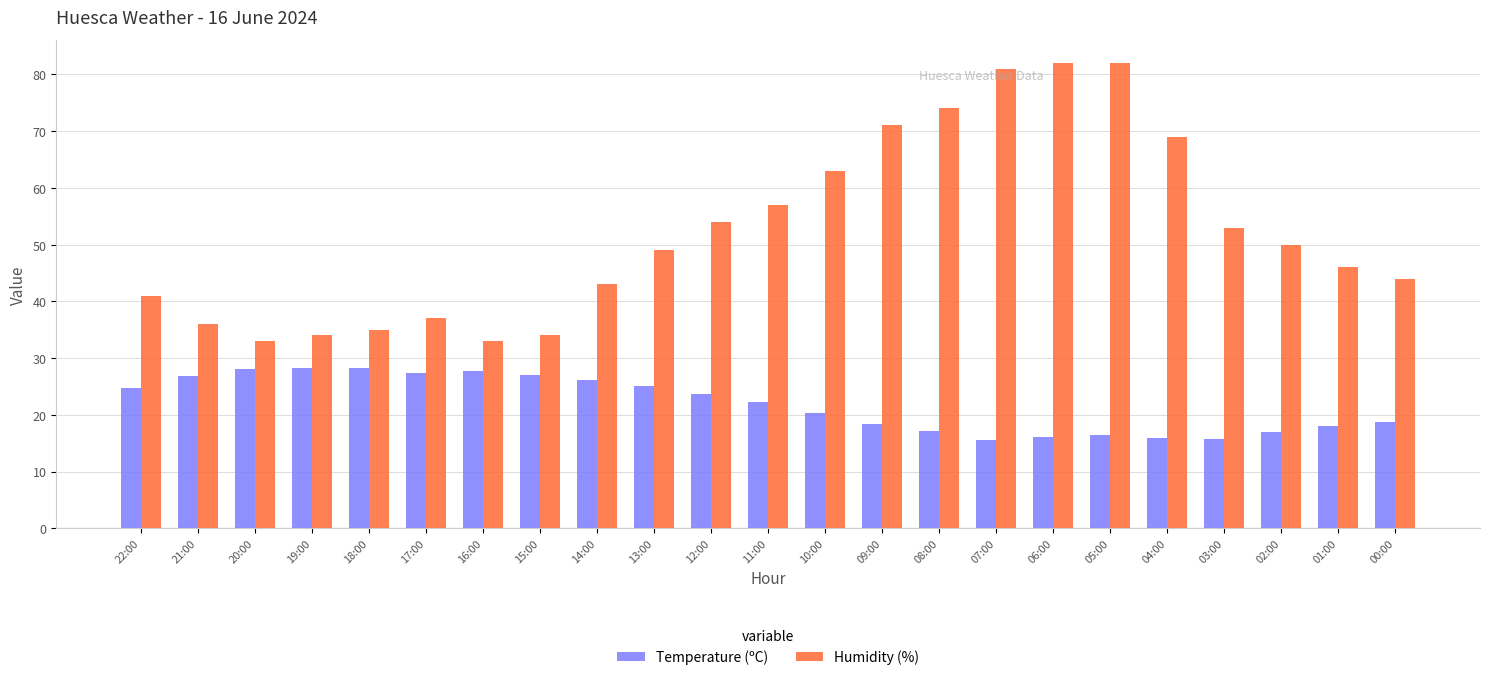

True or false: Temperature (ºC) has a value of 17.1 at 08:00.

True